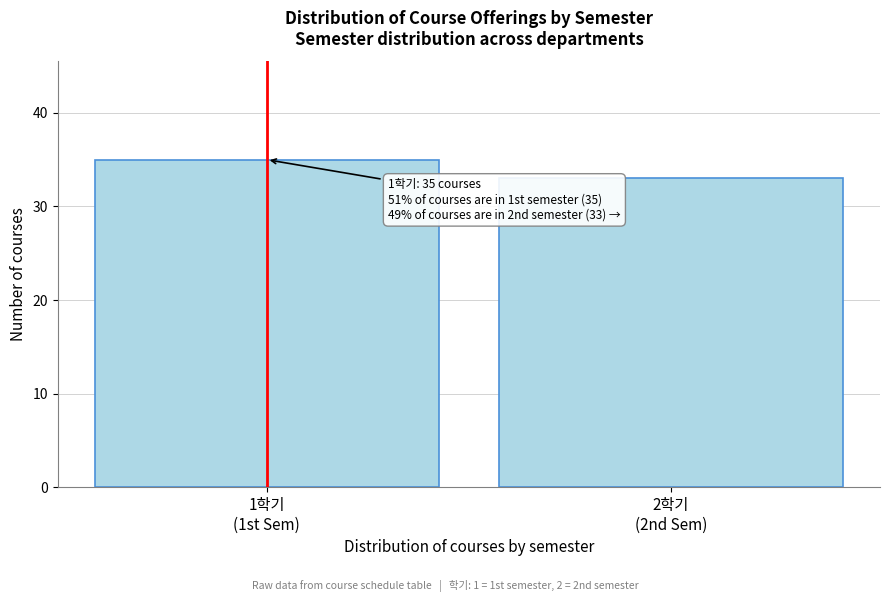

Reading right to left, list all the values displayed in this chart.

33	35